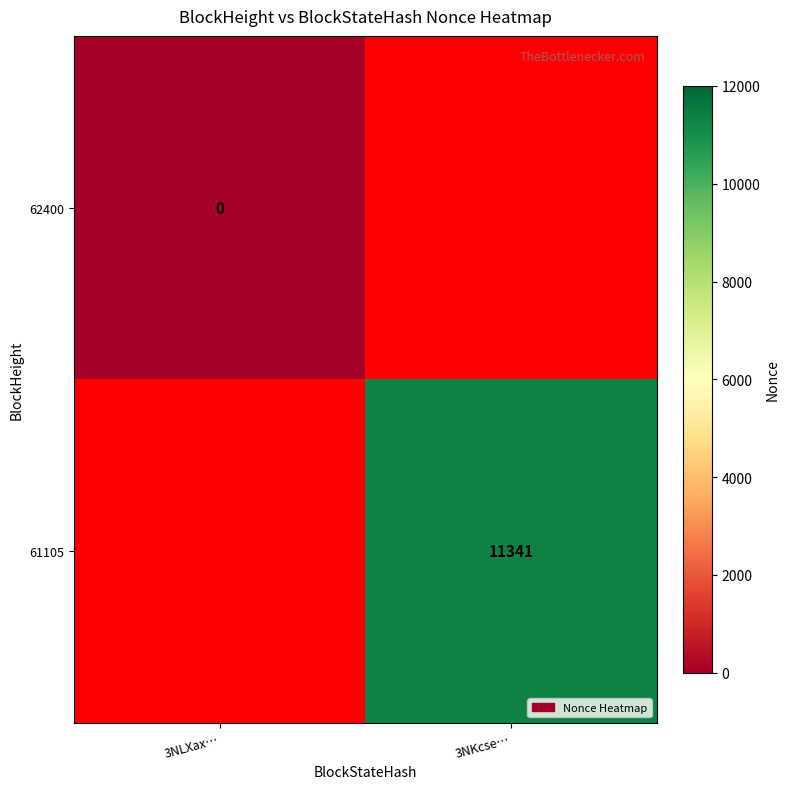

What is the greatest value displayed?

11341.0